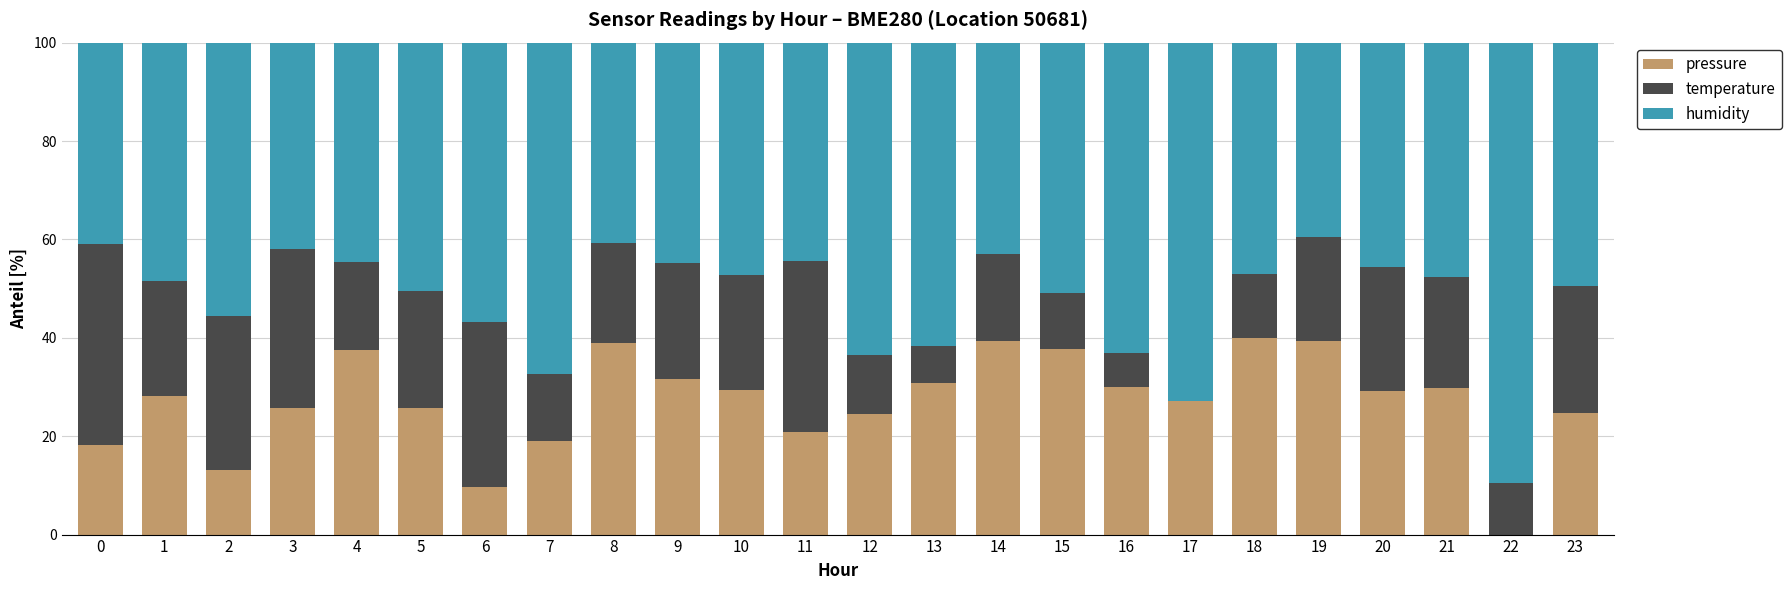

What is the sum of the pressure values at 3 and 10?

55.2